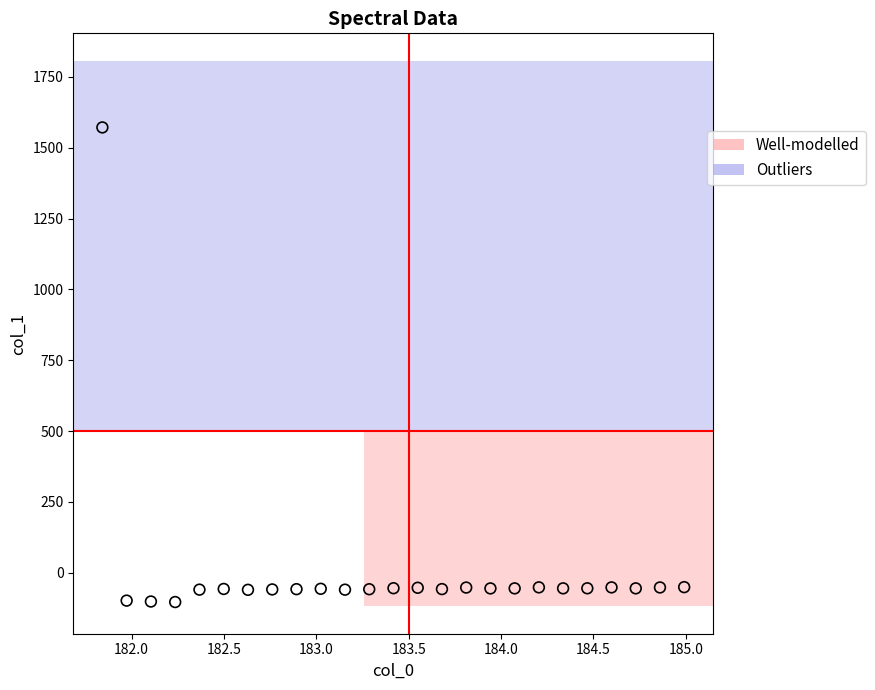

What is the range of X values (max minus min)?

3.1